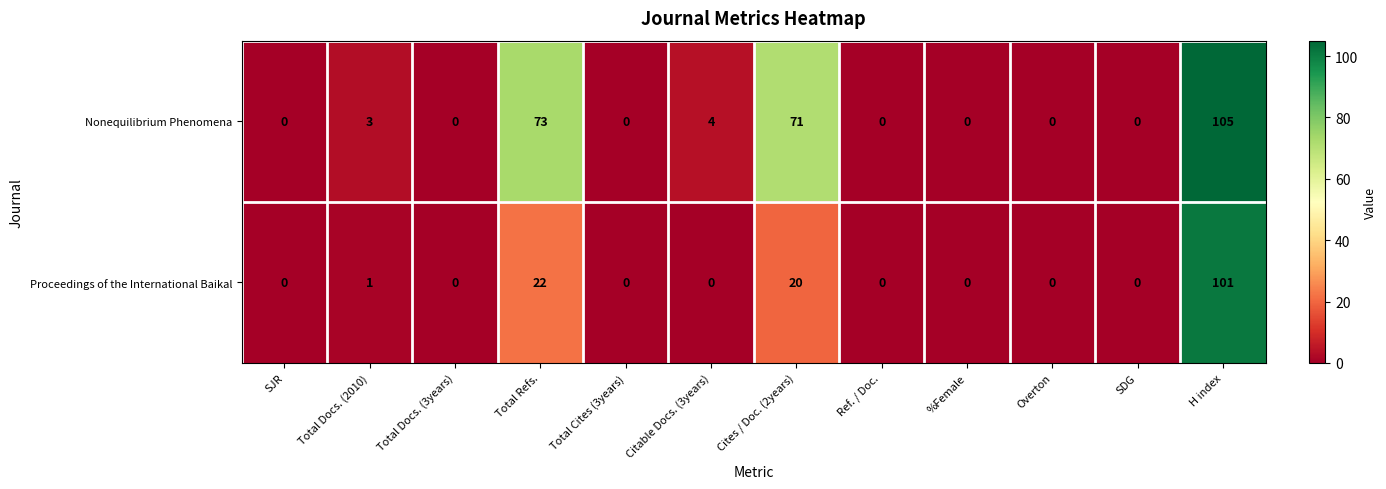

True or false: Proceedings of the International Baikal has a value of 0 at Total Docs. (3years).

True